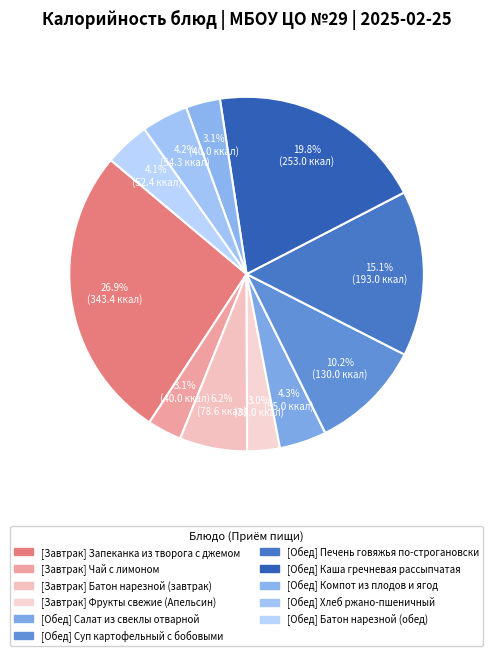

How many slices are in this pie chart?

11